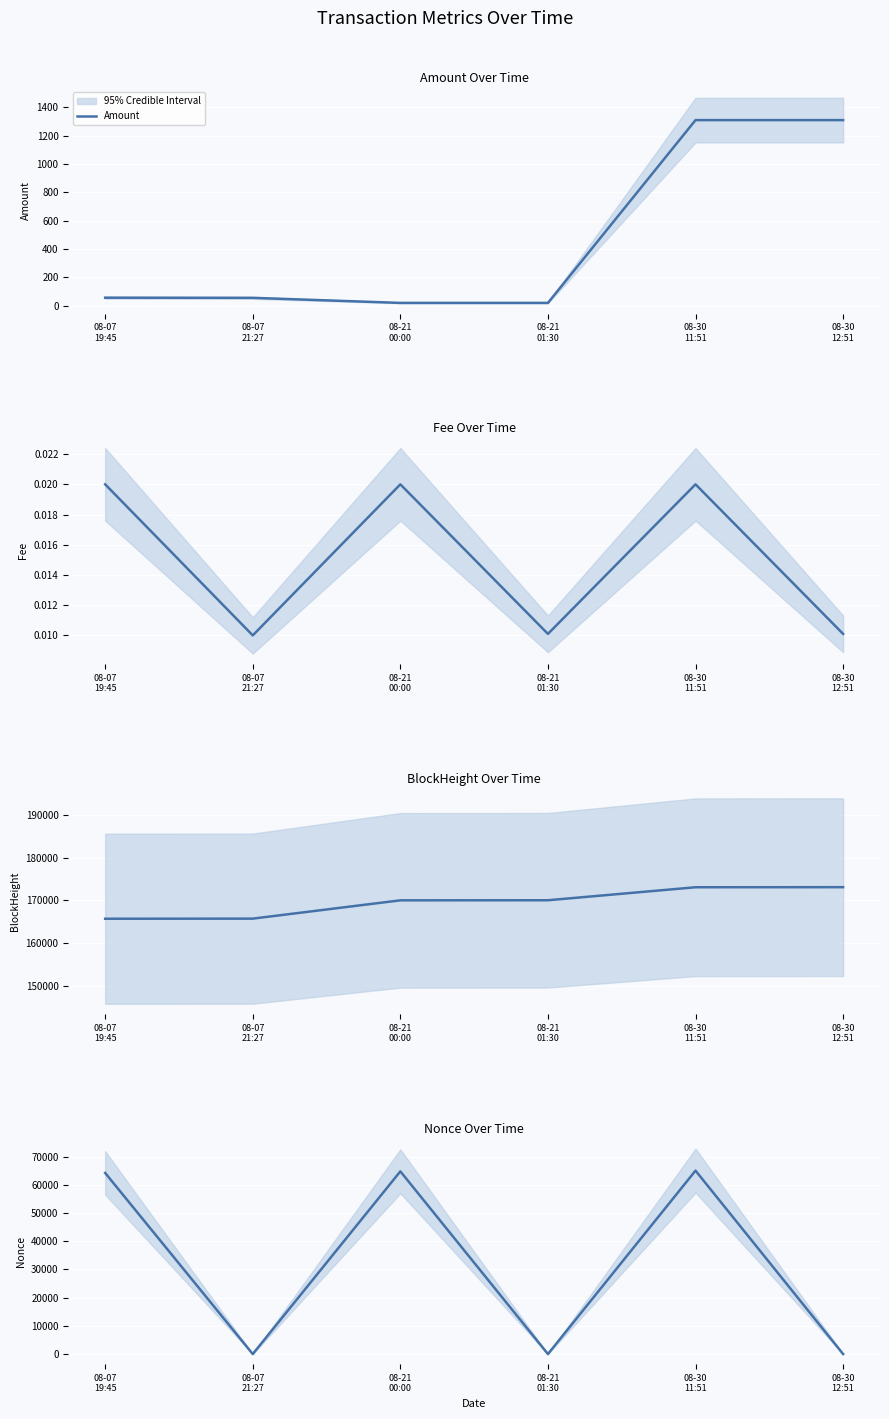

Reading left to right, what are all the values shown in this chart?

Amount: 08-07
19:45=57.5	08-07
21:27=56.4	08-21
00:00=20.8	08-21
01:30=20.8	08-30
11:51=1308.7	08-30
12:51=1308.7
Fee: 08-07
19:45=0.0	08-07
21:27=0.0	08-21
00:00=0.0	08-21
01:30=0.0	08-30
11:51=0.0	08-30
12:51=0.0
BlockHeight: 08-07
19:45=165721.0	08-07
21:27=165746.0	08-21
00:00=170026.0	08-21
01:30=170045.0	08-30
11:51=173084.0	08-30
12:51=173100.0
Nonce: 08-07
19:45=64172.0	08-07
21:27=0.0	08-21
00:00=64740.0	08-21
01:30=1.0	08-30
11:51=64999.0	08-30
12:51=2.0